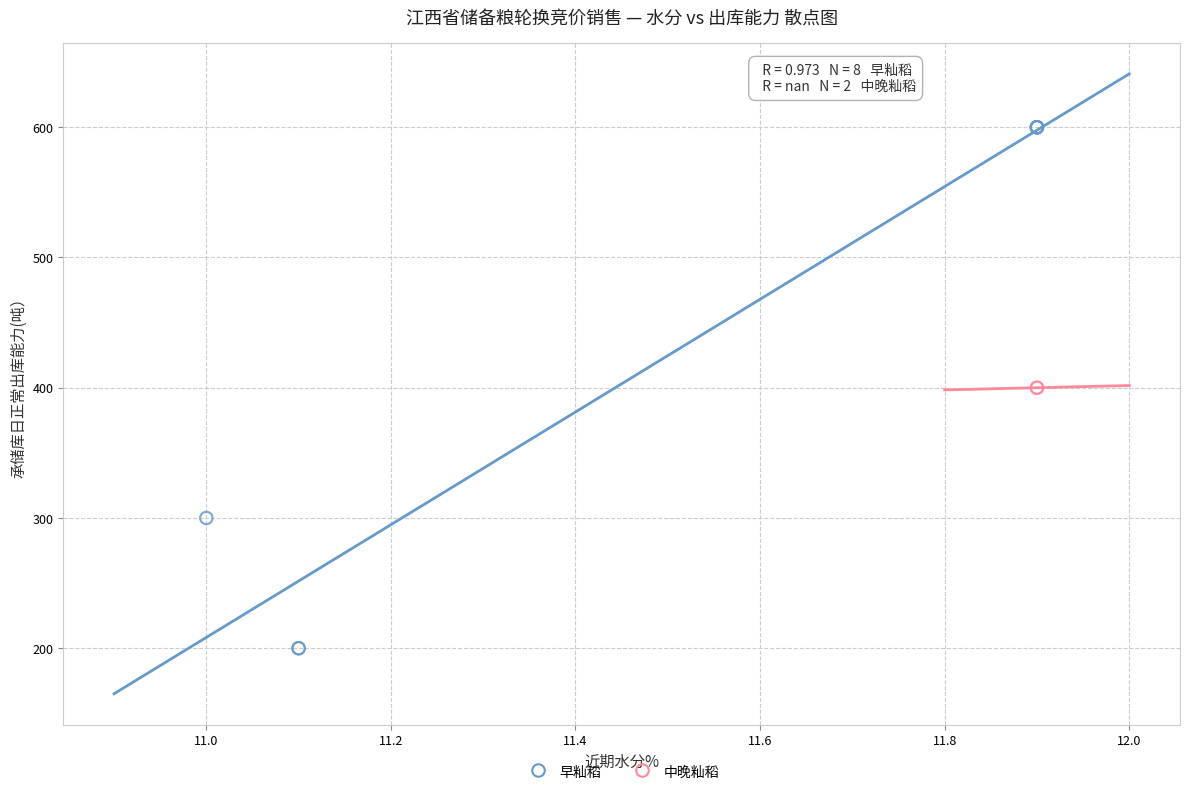

What are all the series names shown in the legend?

早籼稻, 中晚籼稻